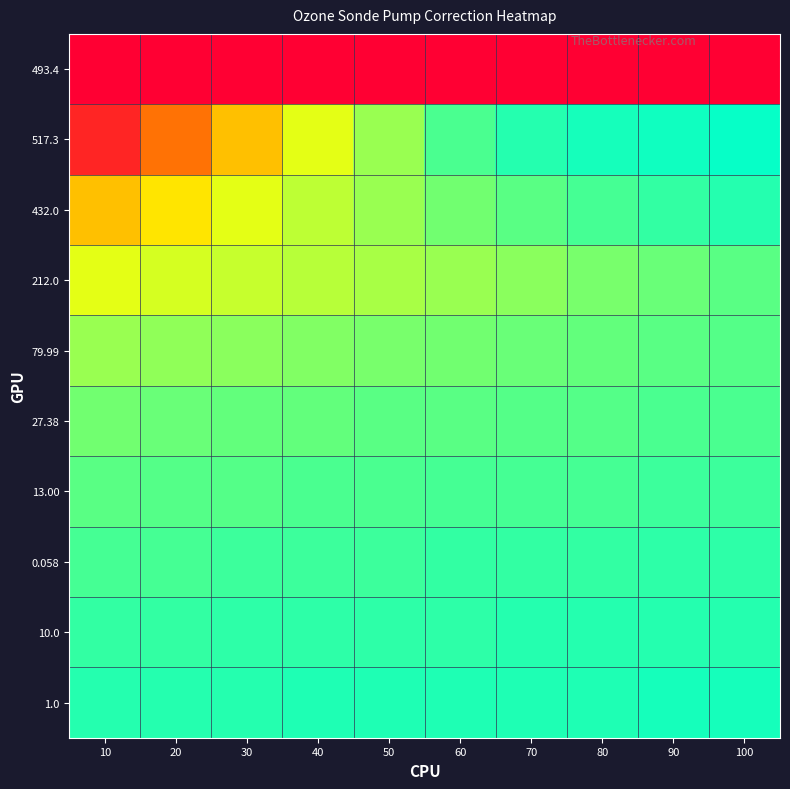

Which has a higher value, 50 or 20?

50